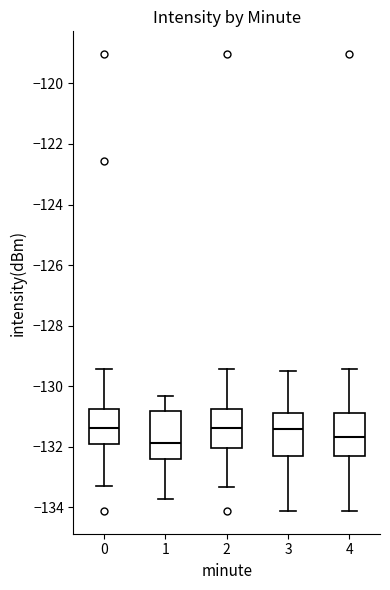

Reading left to right, transcribe this box plot: for each box, give where its median line is, the range the box spans, and where its two whiskers end, as read against the y-axis. The values are not printed on the chart, so give them approximately, as read against the axis.

0: median -131.4, box -132.0 to -130.8, whiskers -133.4 to -129.4
1: median -131.8, box -132.4 to -130.8, whiskers -133.8 to -130.4
2: median -131.4, box -132.0 to -130.8, whiskers -133.4 to -129.4
3: median -131.4, box -132.4 to -130.8, whiskers -134.2 to -129.4
4: median -131.6, box -132.4 to -130.8, whiskers -134.2 to -129.4